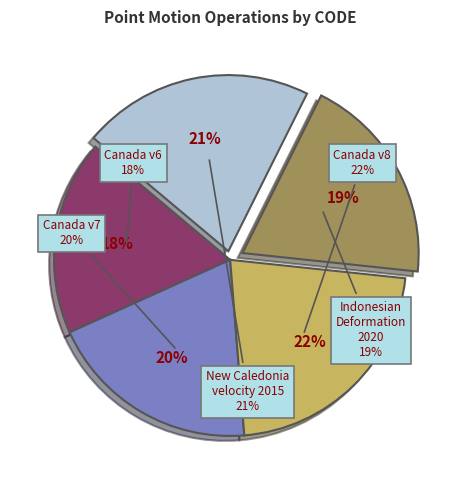

To the nearest percent, what is the difference between the largest and smallest slice percentages?

4%